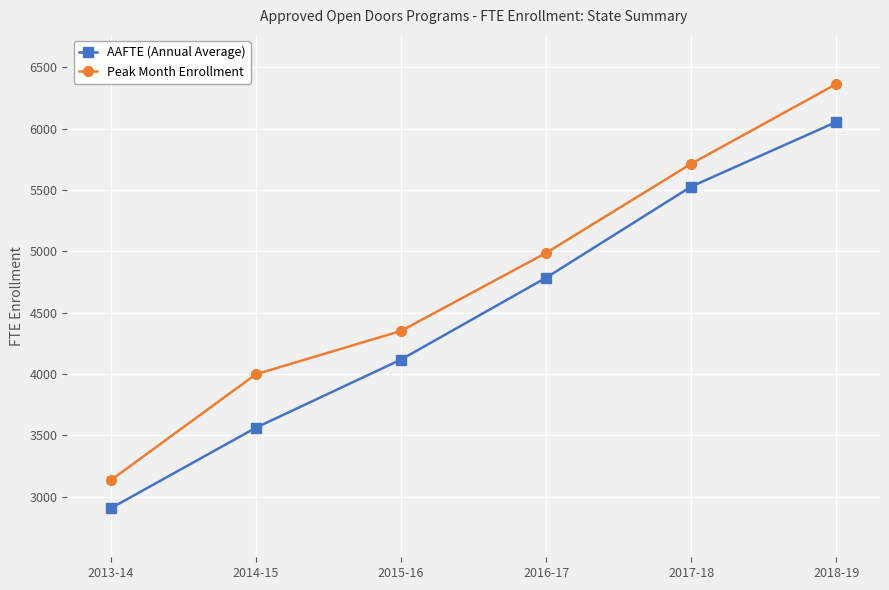

True or false: AAFTE (Annual Average) has a value of 6054.5 at 2018-19.

True